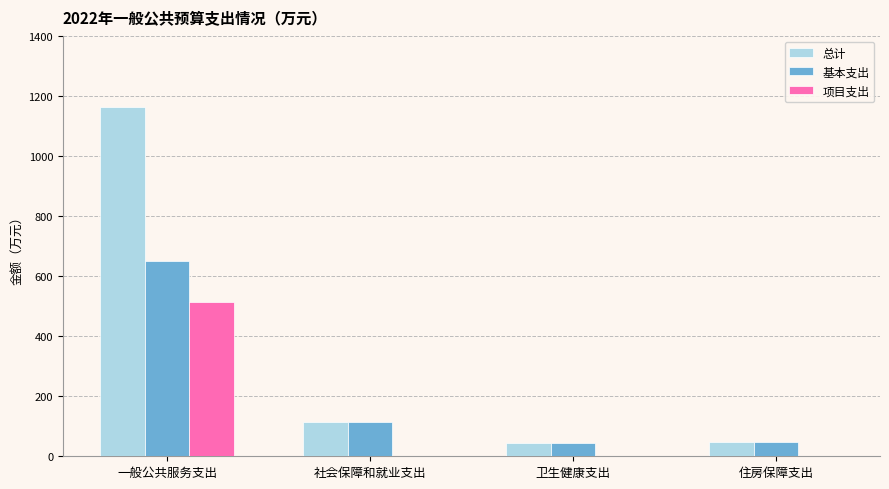

Which series has the widest spread of values?

总计